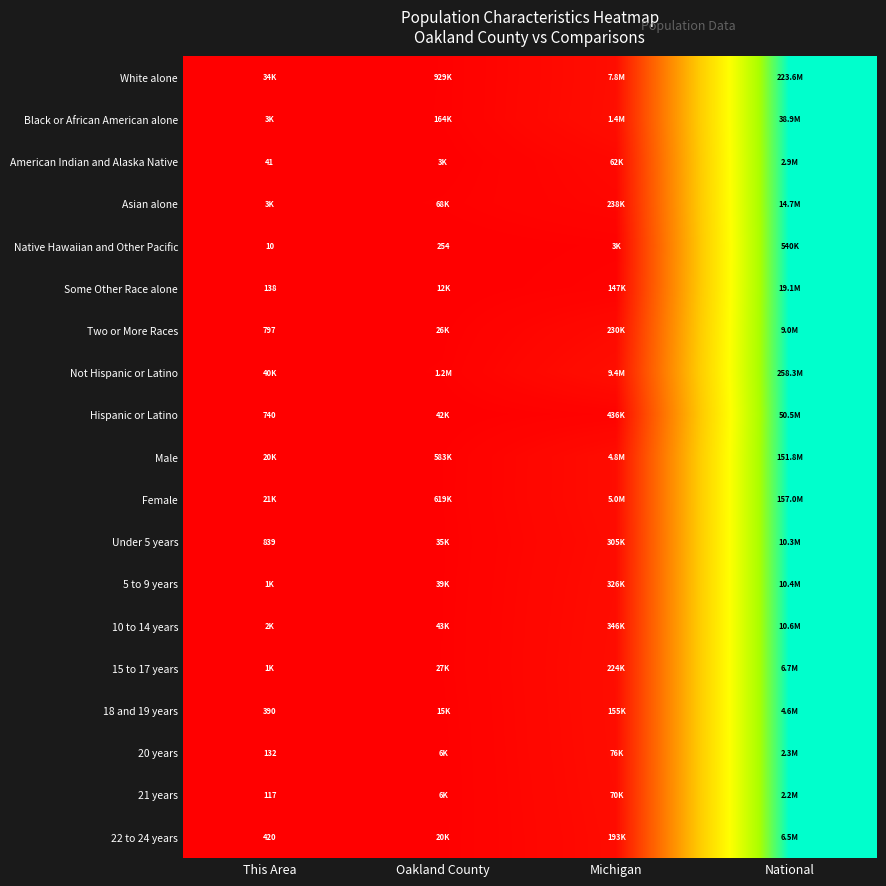

Between This Area and Oakland County, which is larger?

Oakland County